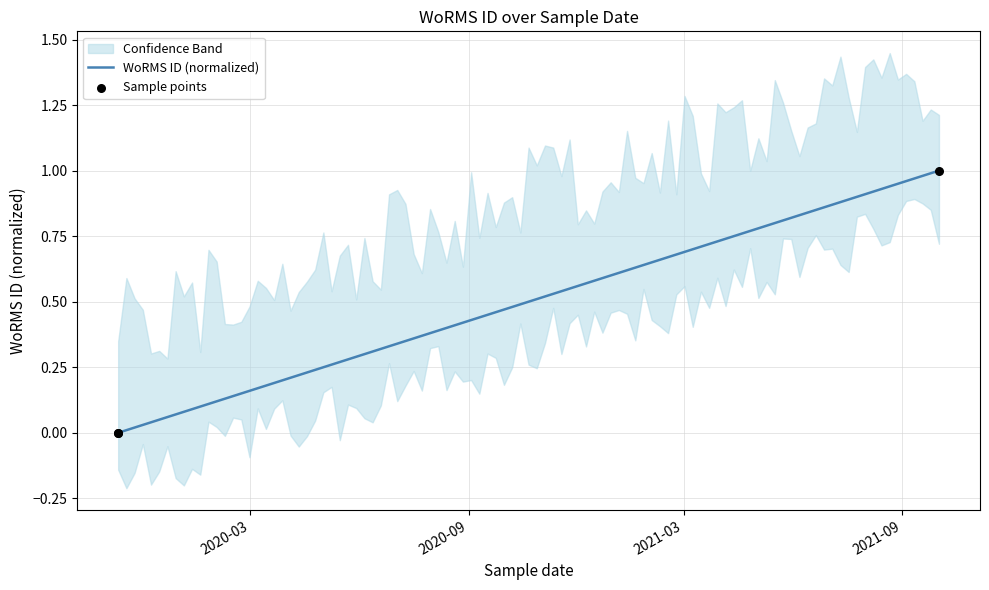

What is the change in value from 2019-11-11 to 2021-10-02?

+1